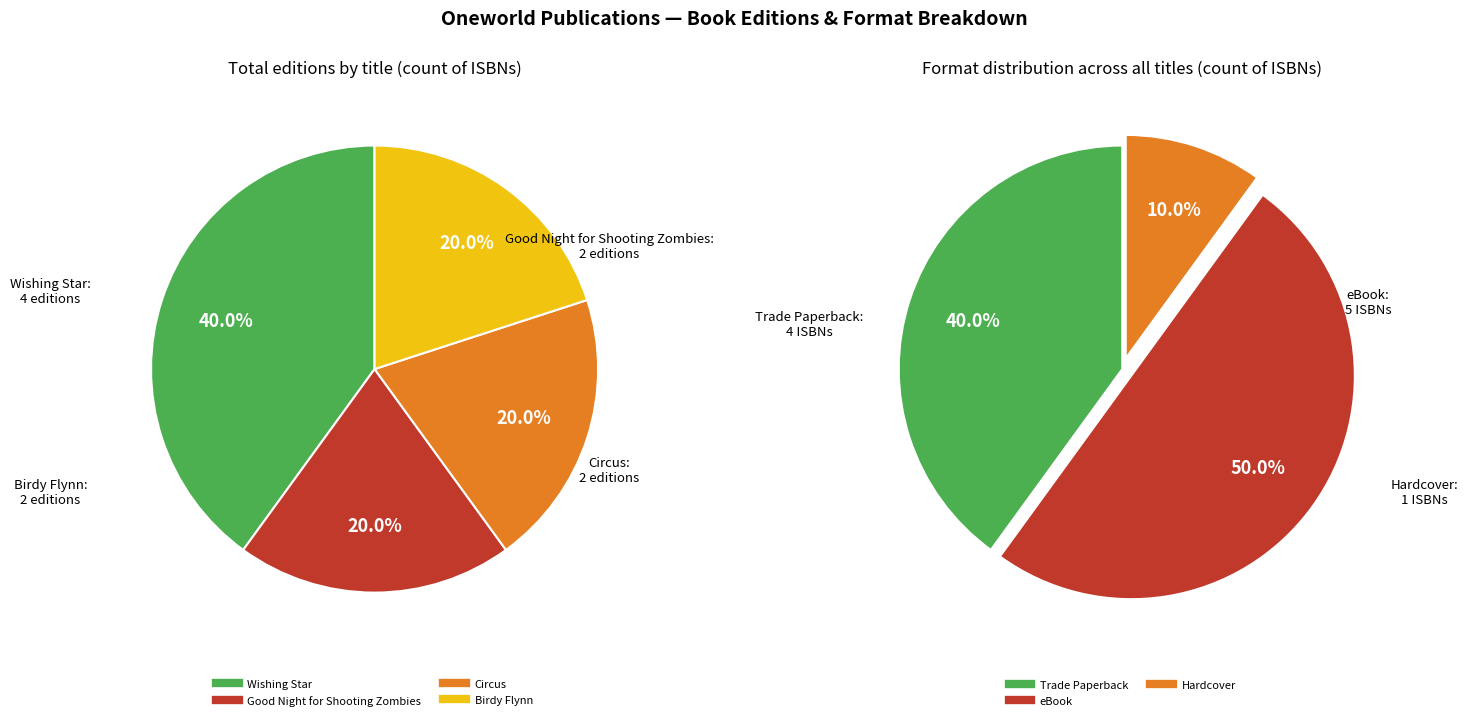

Combined, what portion of the pie is Good Night for Shooting Zombies and Birdy Flynn?

40.0%